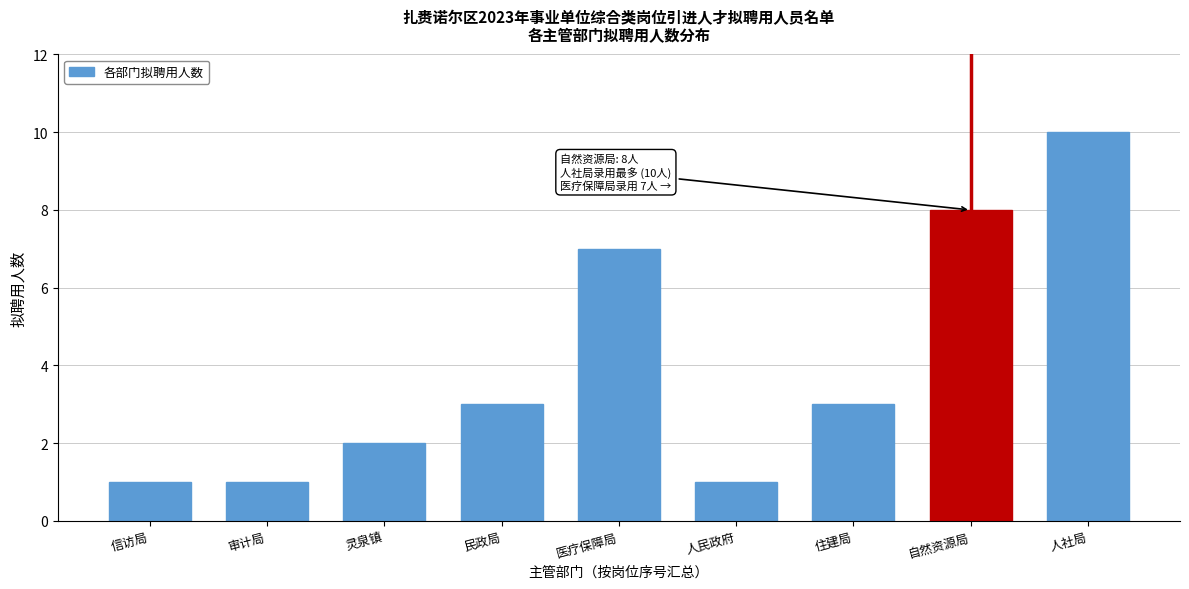

Reading right to left, transcribe all the data shown in this chart.

10	8	3	1	7	3	2	1	1